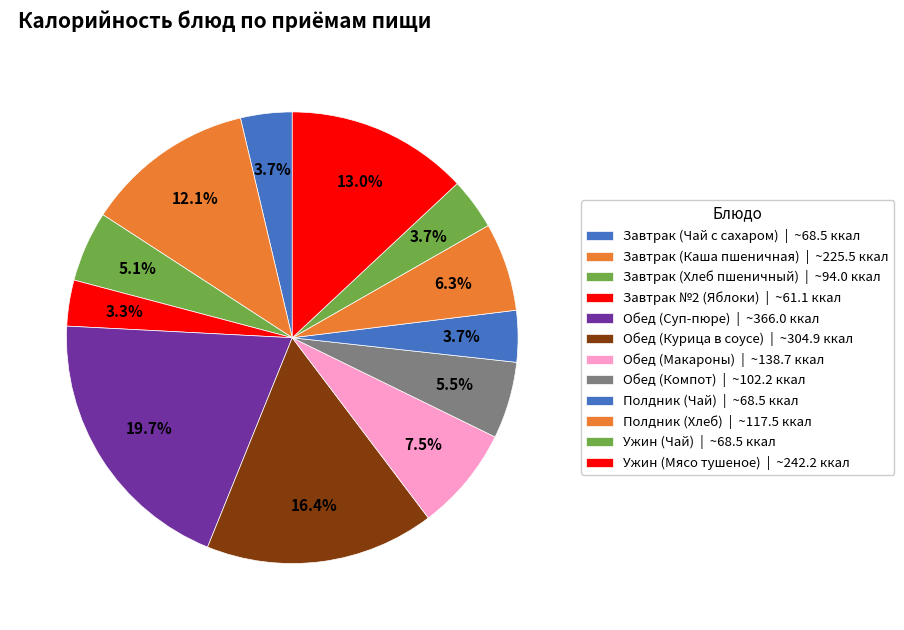

Count the number of slices in the pie.

12